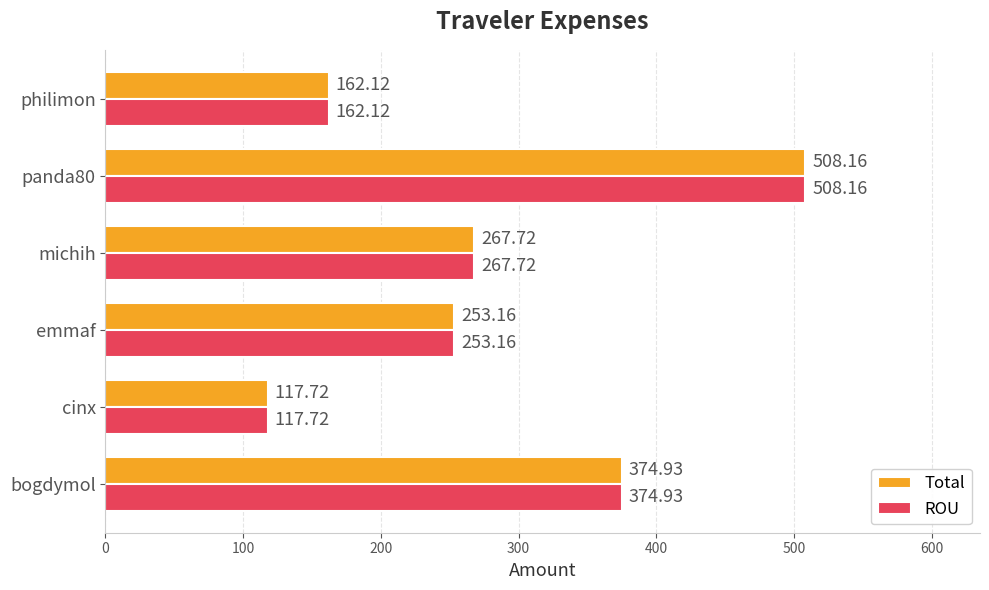

What is the maximum value shown in the chart?

508.2